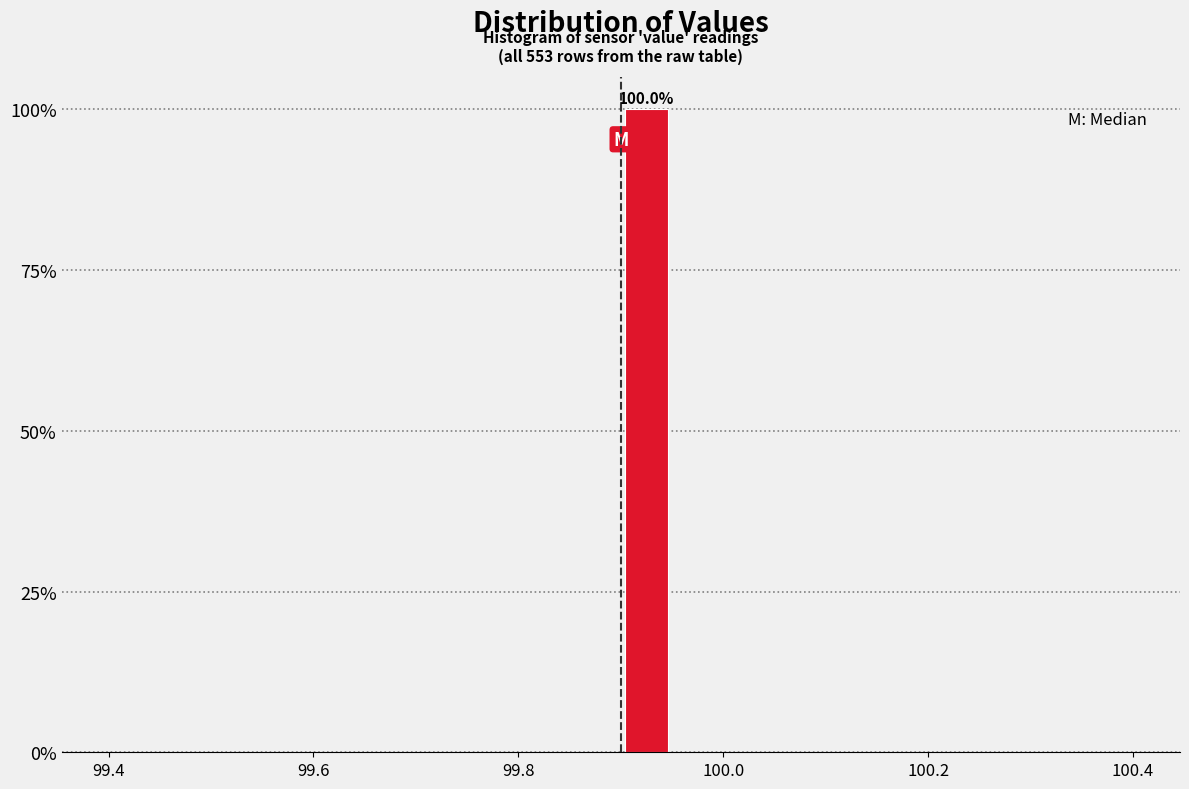

Read against the x-axis, roughly where is the centre of the tallest bar?

99.92